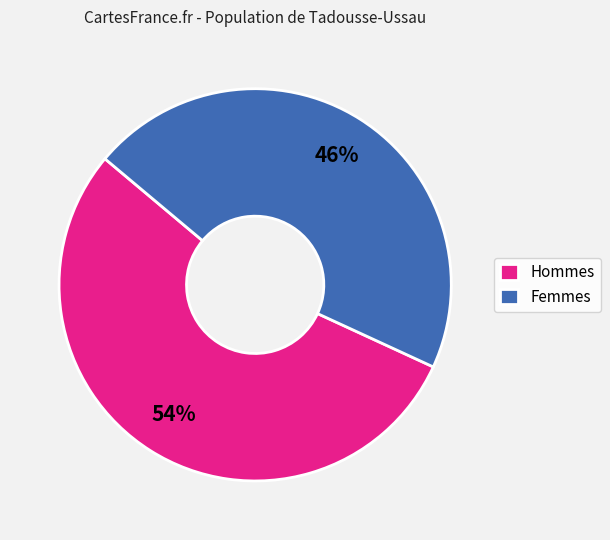

To the nearest percent, what percentage of the pie is Hommes?

54%